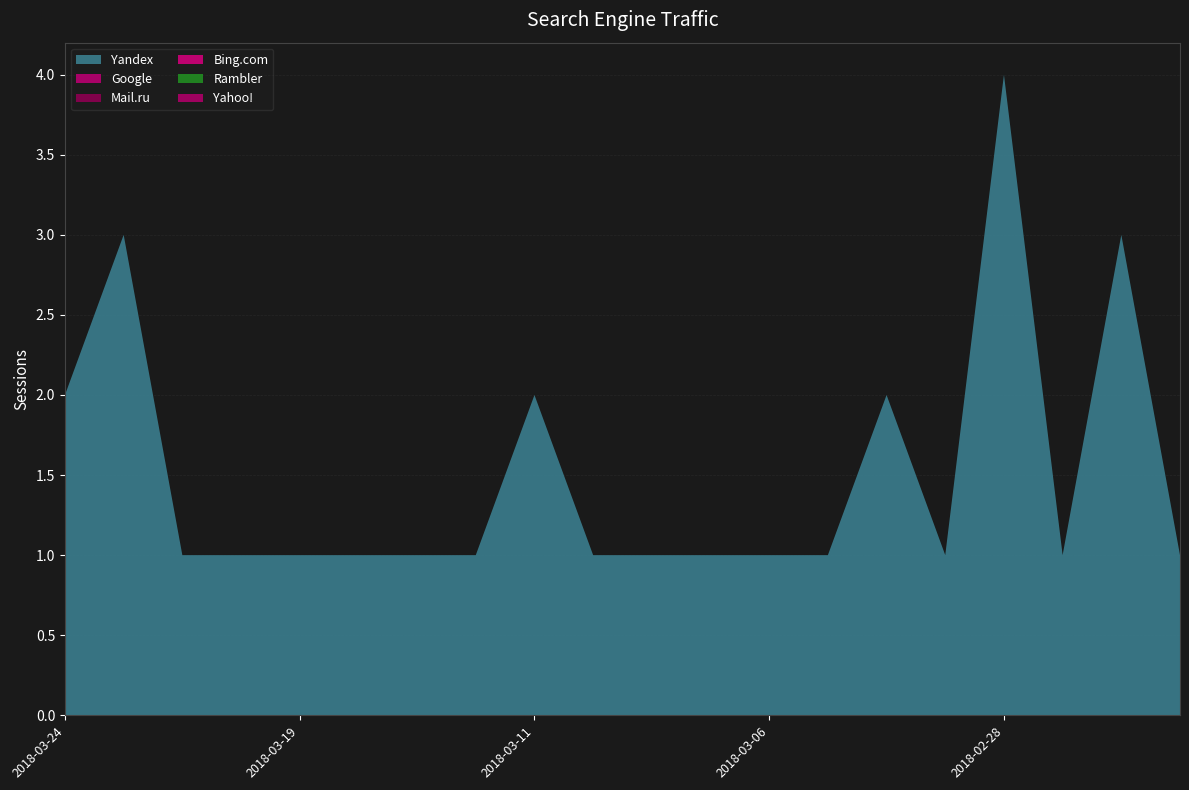

Reading left to right, transcribe all the data shown in this chart.

Yandex: 2	3	1	1	1	1	1	1	2	1	1	1	1	1	2	1	4	1	3	1
Google: 0	0	0	0	0	0	0	0	0	0	0	0	0	0	0	0	0	0	0	0
Bing.com: 0	0	0	0	0	0	0	0	0	0	0	0	0	0	0	0	0	0	0	0
Rambler: 0	0	0	0	0	0	0	0	0	0	0	0	0	0	0	0	0	0	0	0
Mail.ru: 0	0	0	0	0	0	0	0	0	0	0	0	0	0	0	0	0	0	0	0
Yahoo!: 0	0	0	0	0	0	0	0	0	0	0	0	0	0	0	0	0	0	0	0